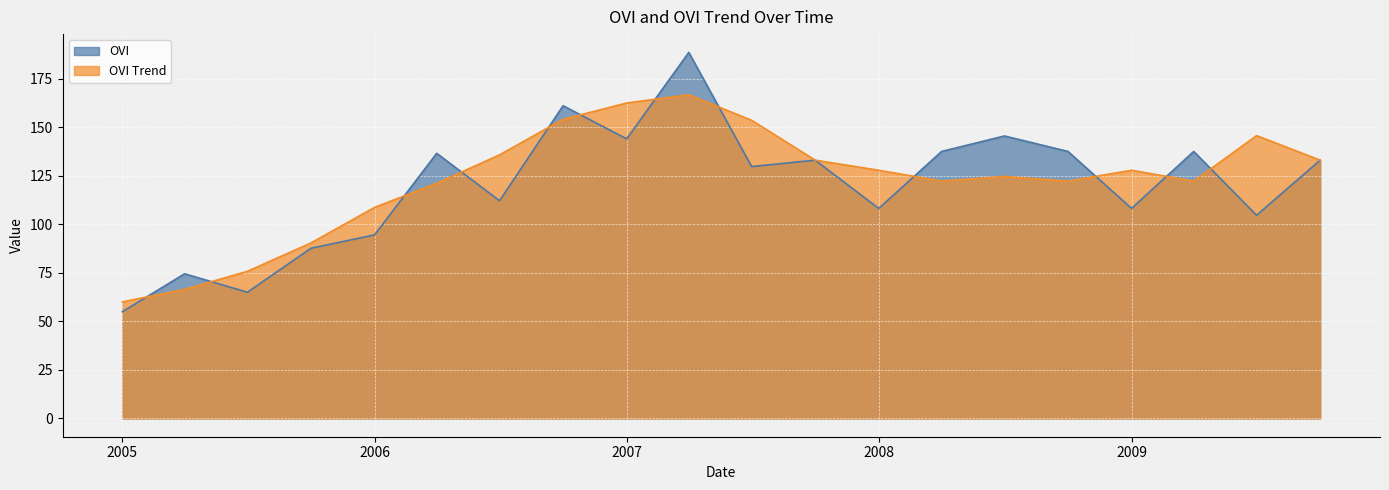

How many intersections are there between OVI and OVI Trend?

12